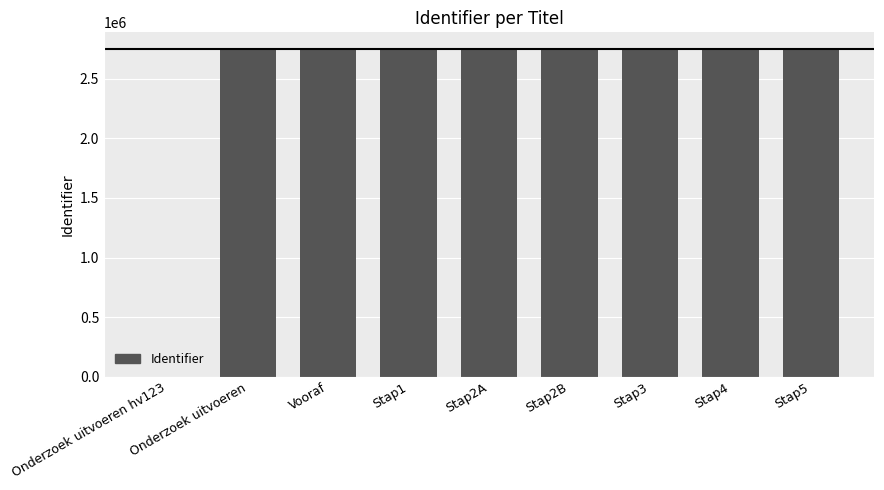

What is the sum of all values?

22001117